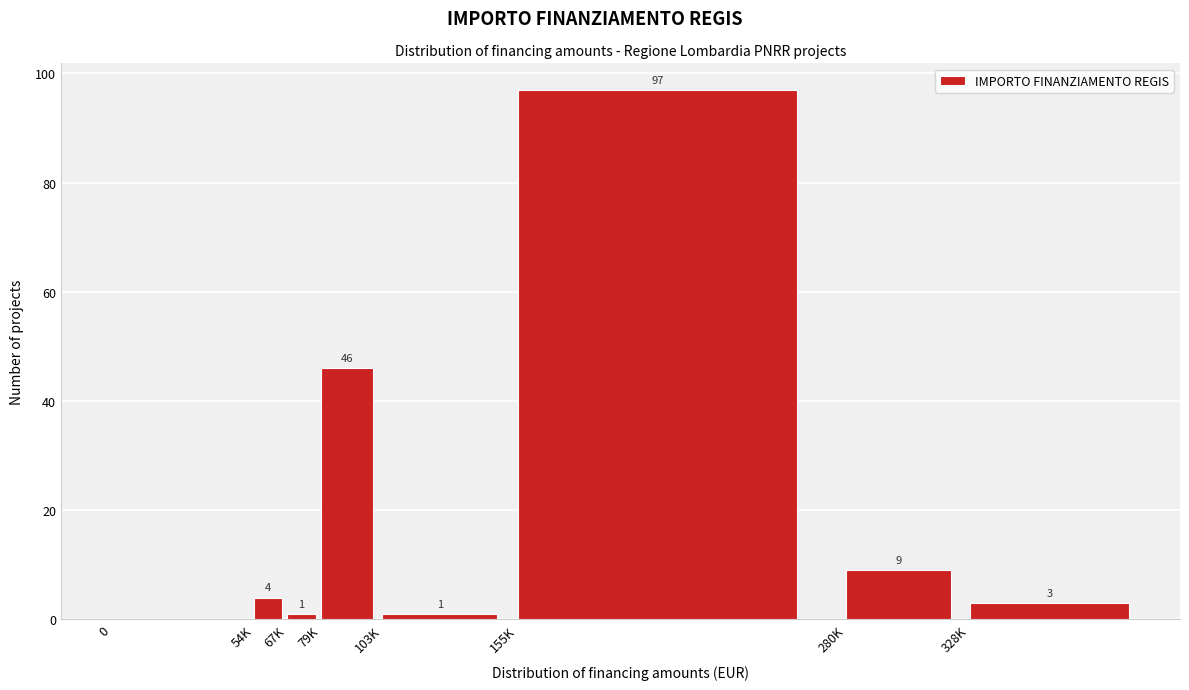

Reading left to right, extract all data points from this chart.

0=0	54K=4	67K=1	79K=46	103K=1	155K=97	280K=9	328K=3